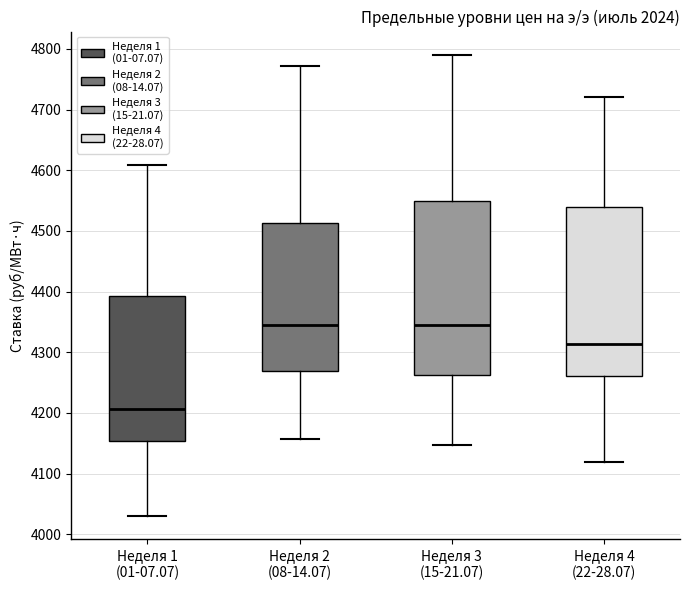

Where does the upper whisker of the box for Неделя 3 (15-21.07) end on the y-axis? The values are not printed on the chart, so give them approximately, as read against the axis.

4790